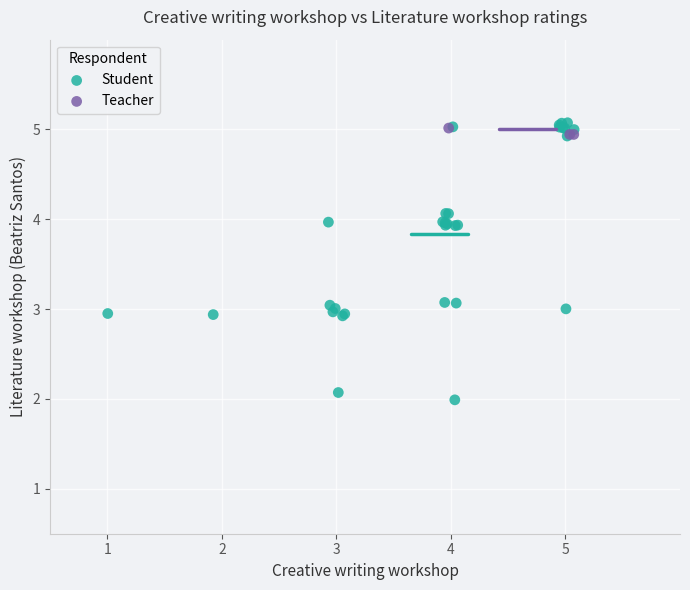

Which series has the widest spread of Y values?

Student